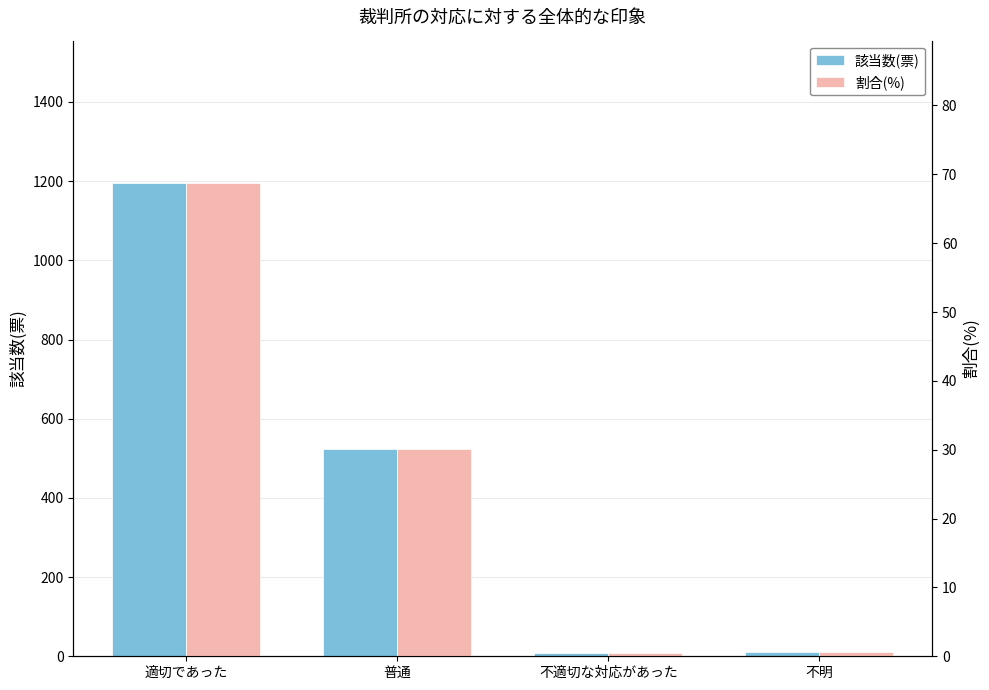

The 該当数(票) series shows 342.1 at 普通. True or false?

False